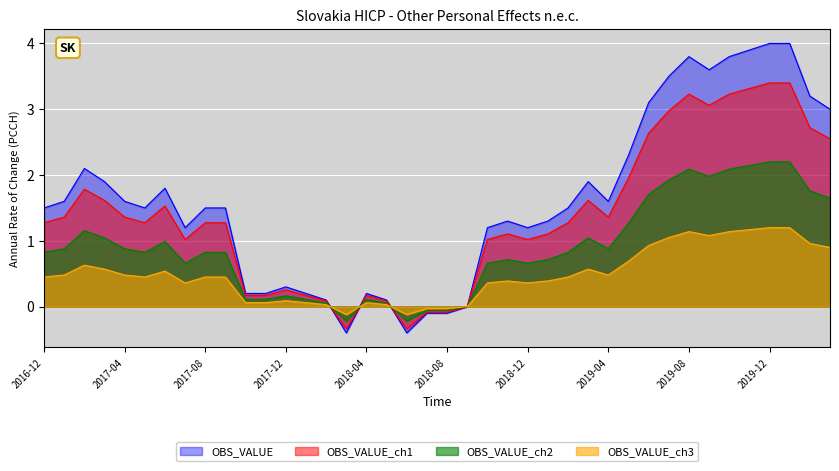

At which category does the data reach its first local peak?

2017-02